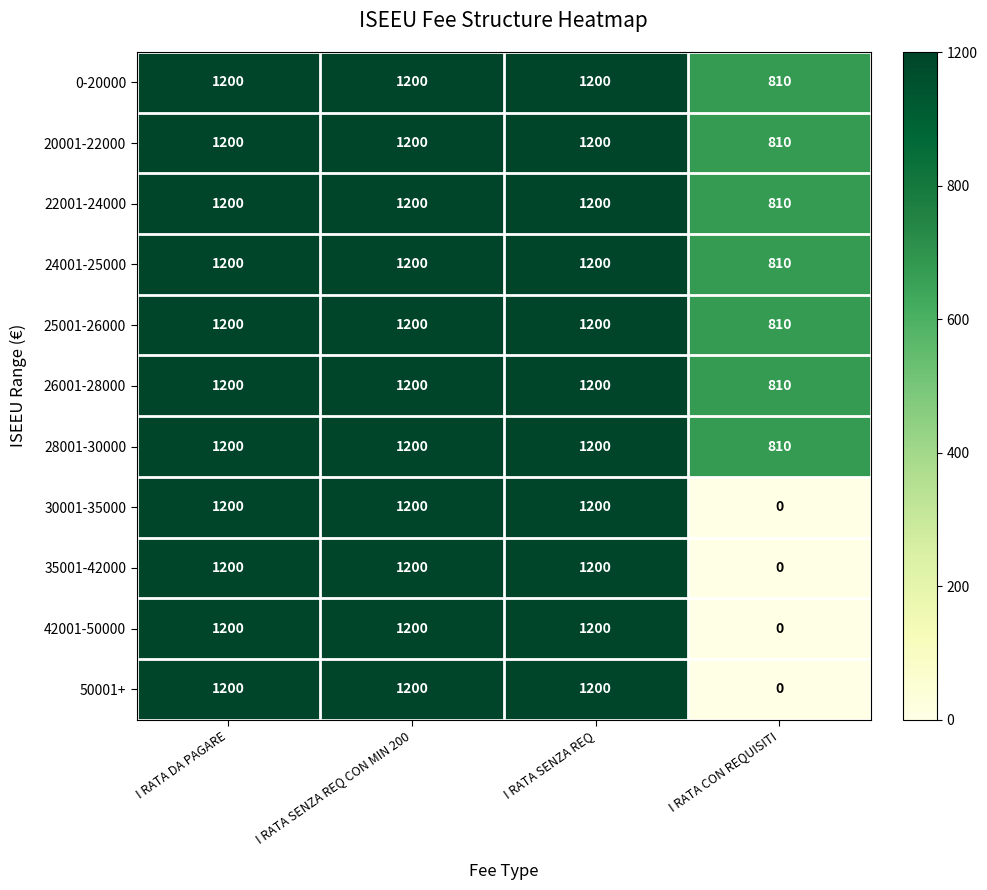

The value of 42001-50000 at I RATA CON REQUISITI is 0. True or false?

True